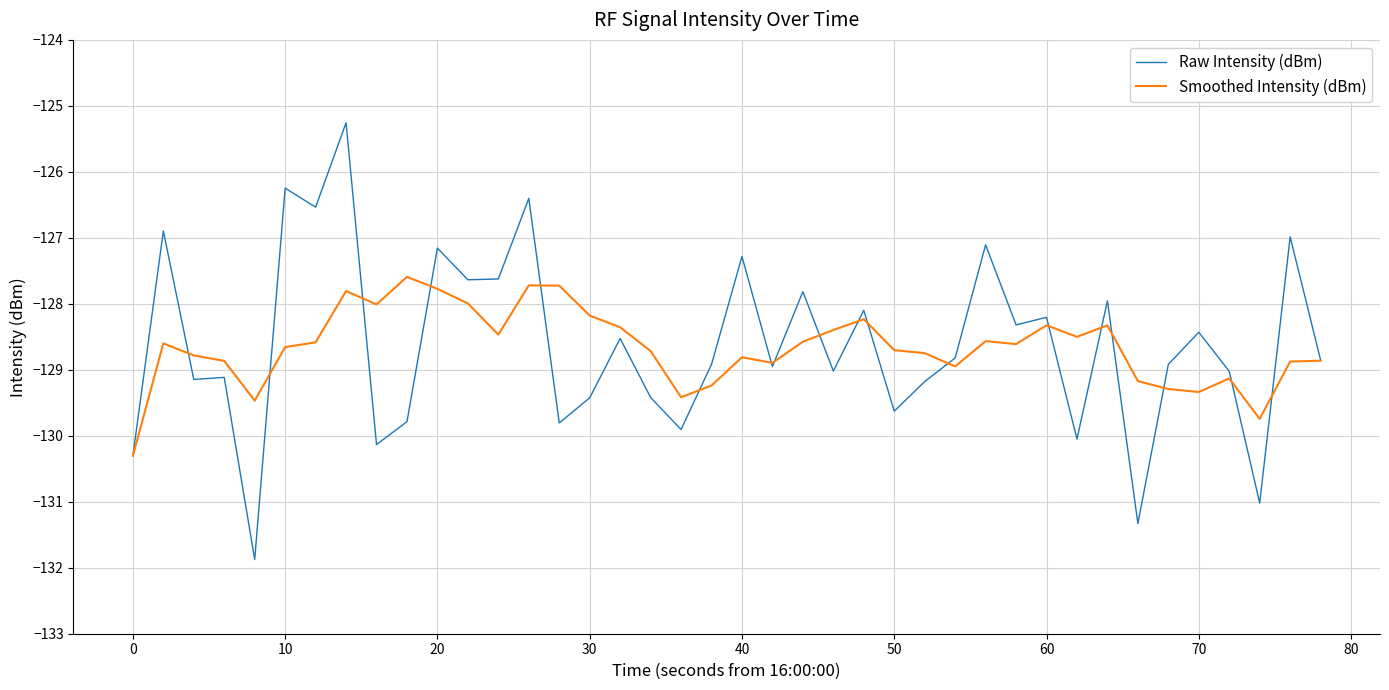

How many lines are shown in the chart?

2